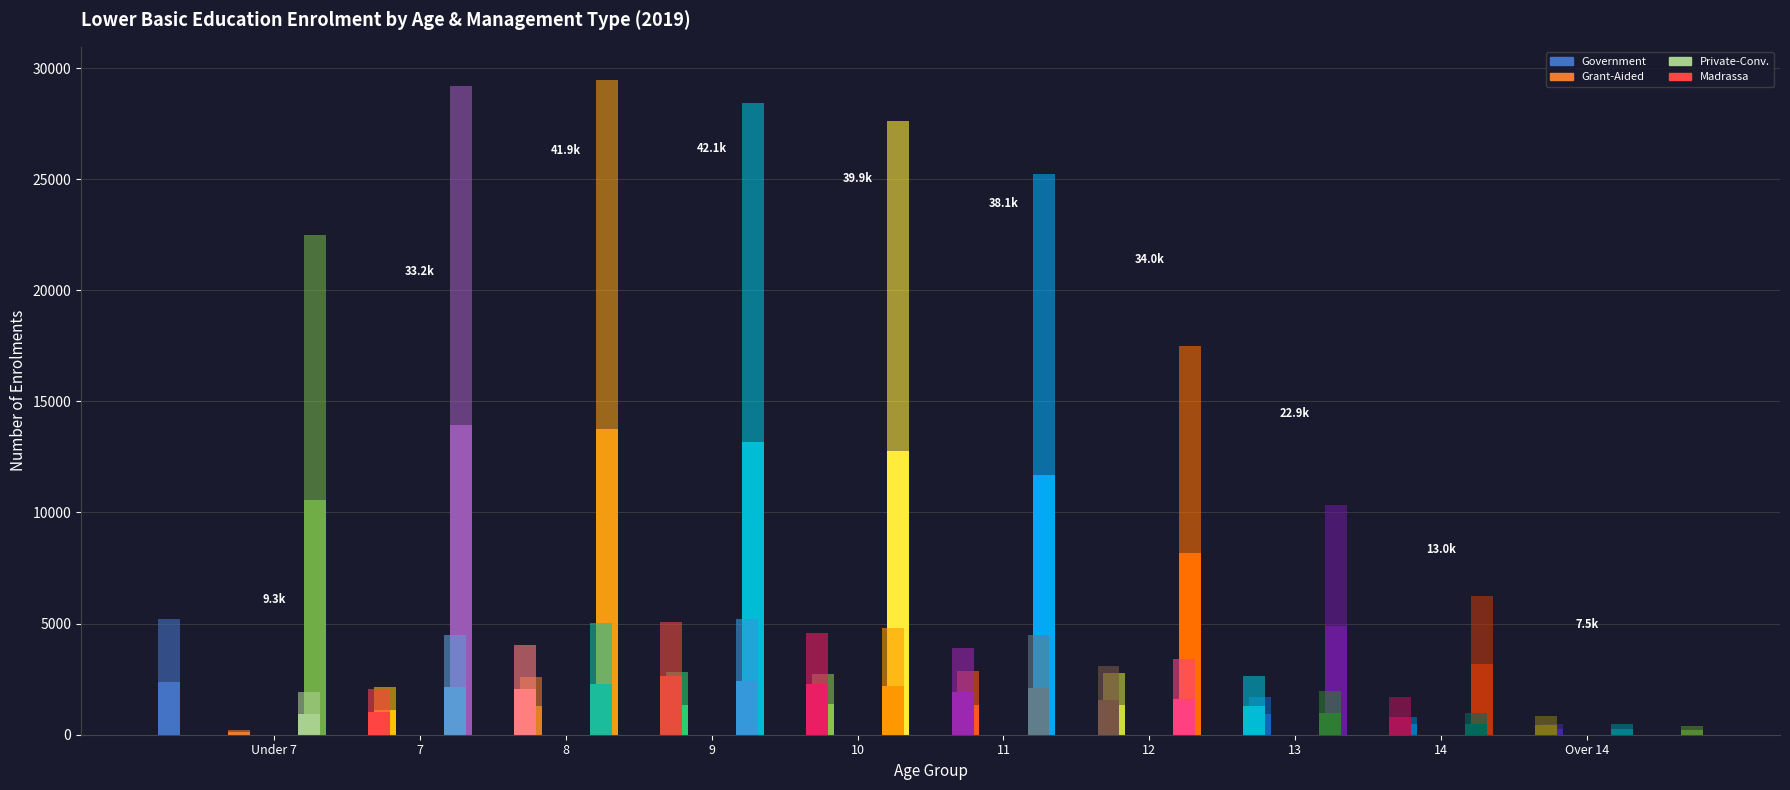

Which series has the widest spread of values?

Government